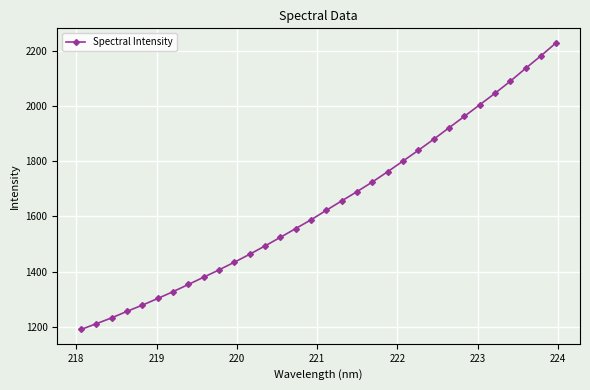

What is the value of the 21st point from the left?

1762.2